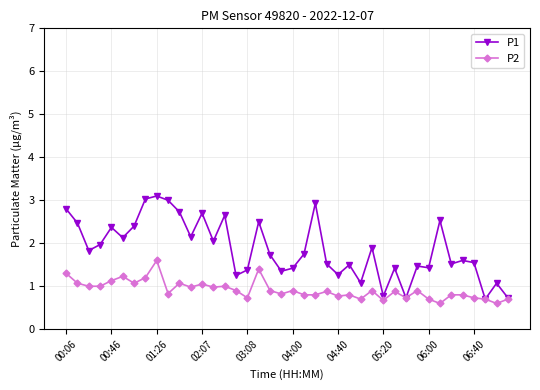

What is the value of the P2 point at the 34th from the left?

0.6